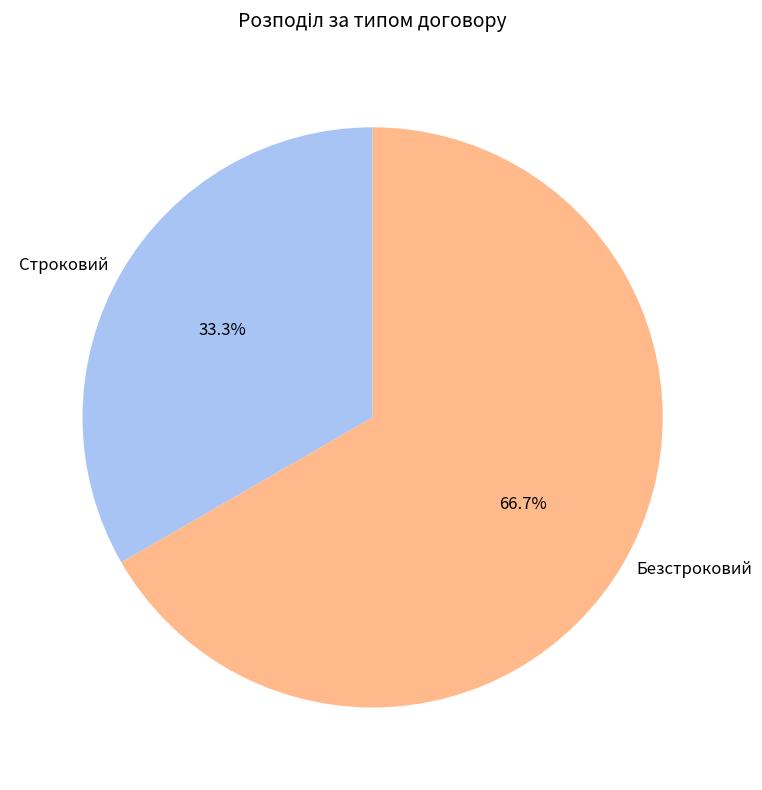

Which category has the smallest portion of the pie?

Строковий